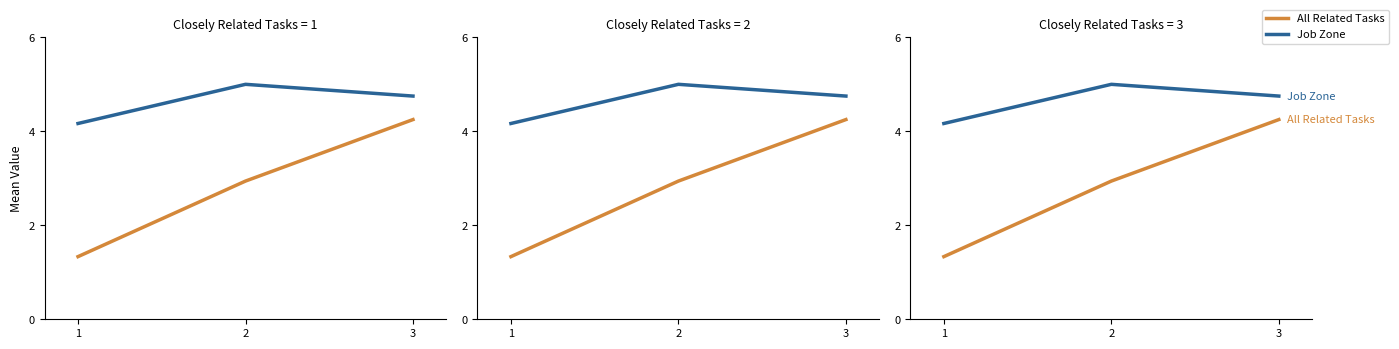

What is the value of the Job Zone point at the 1st from the left?

4.2